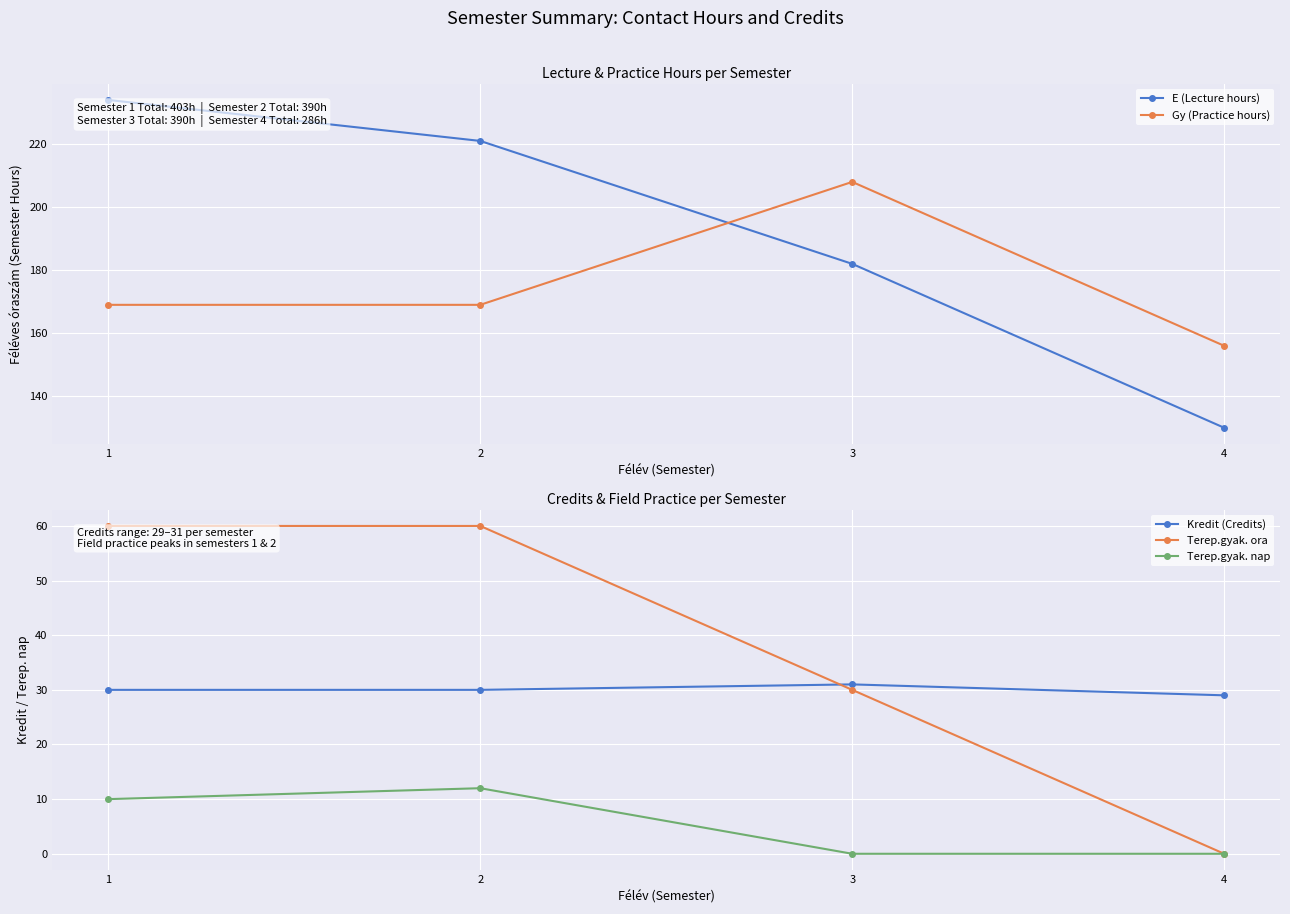

Which series has the largest range (max minus min)?

E (Lecture hours)